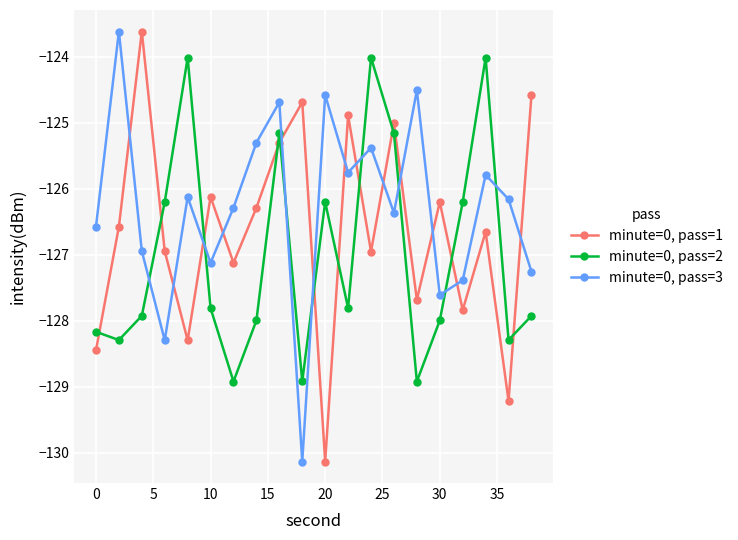

After their last crossing, which series has the higher values: minute=0, pass=3 or minute=0, pass=1?

minute=0, pass=1